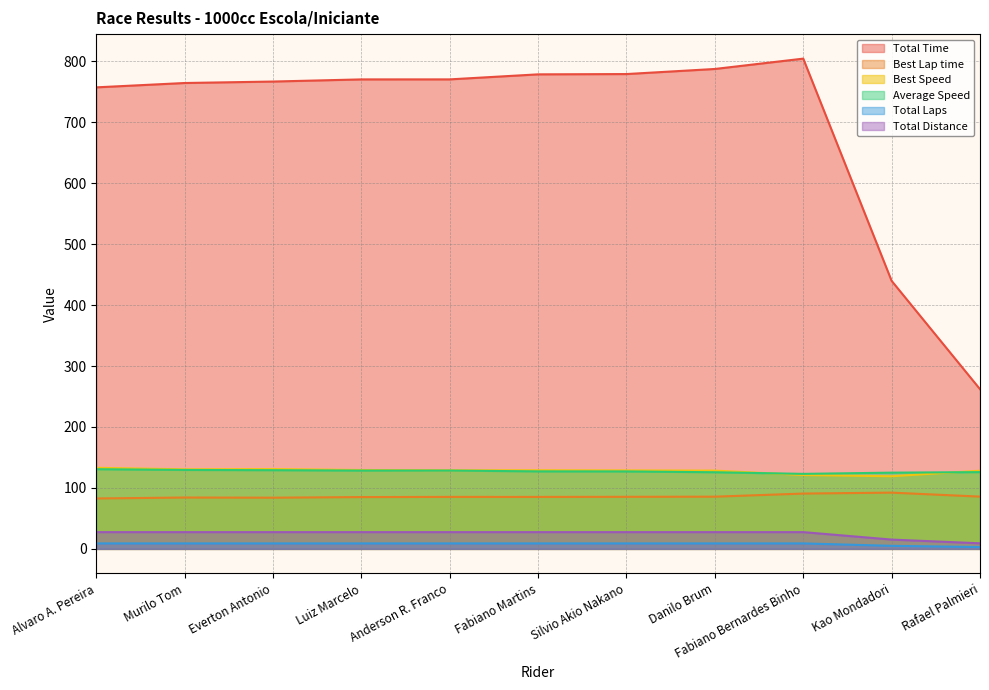

What is the sum of all Total Laps values?

89.0